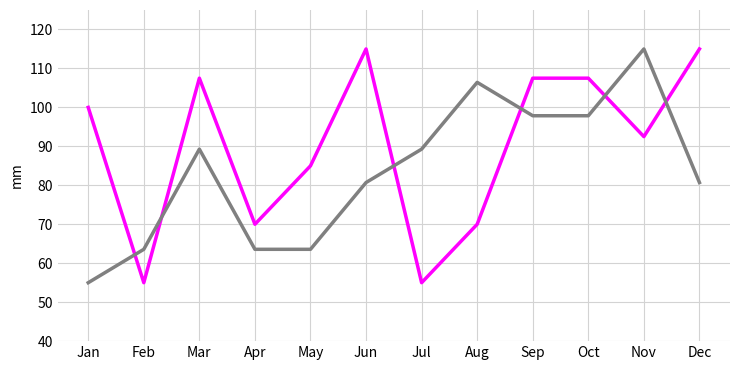

What is the spread (max minus min) of values at Aug?

36.4